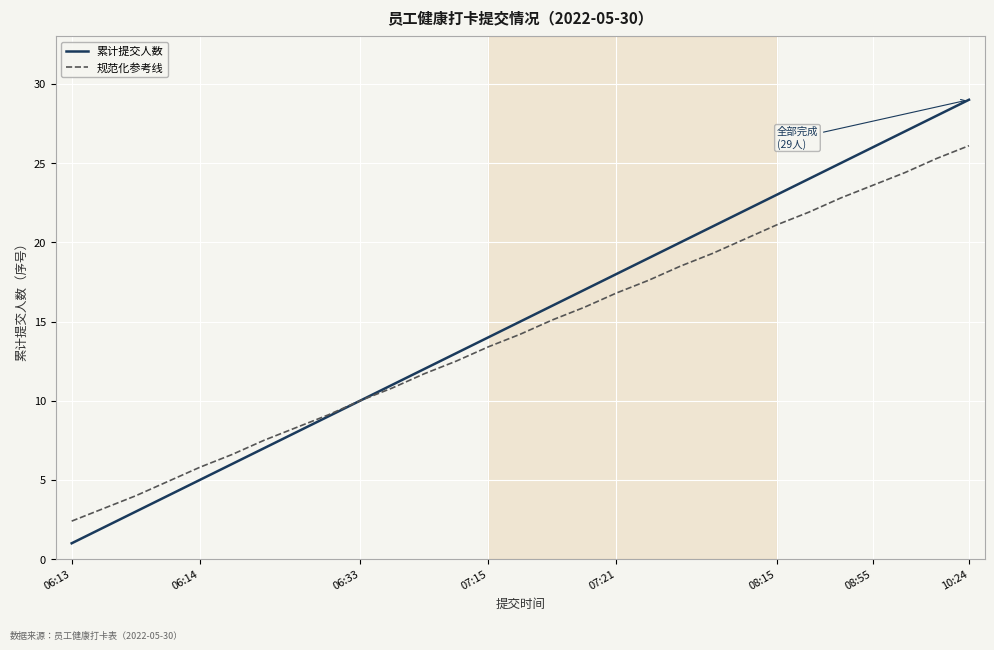

List the series in order of their peak value, highest first.

累计提交人数, 规范化参考线